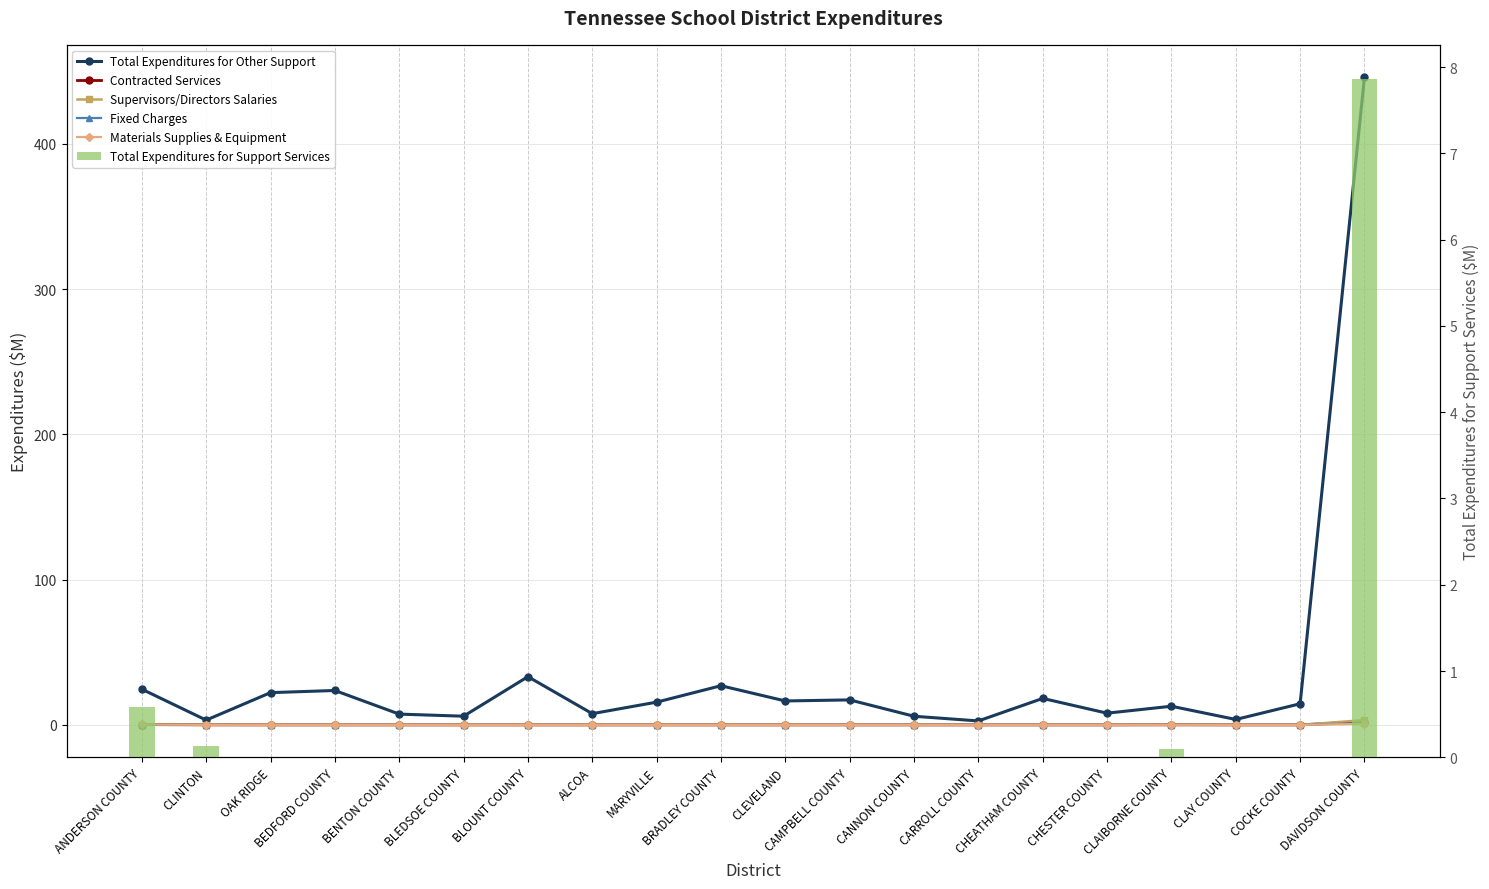

The Contracted Services series shows -0.7 at BLEDSOE COUNTY. True or false?

False